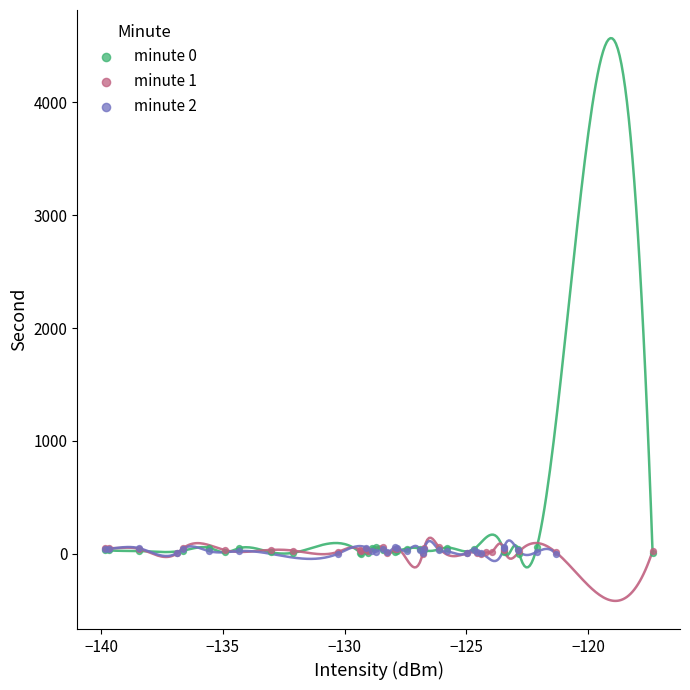

What are all the series names shown in the legend?

minute 0, minute 1, minute 2